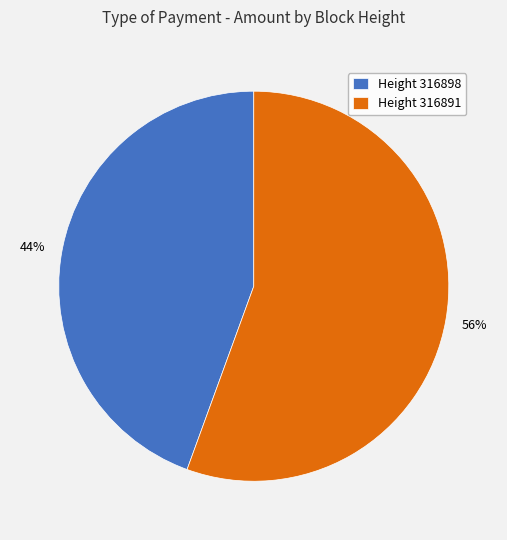

Which has a higher value, Height 316891 or Height 316898?

Height 316891